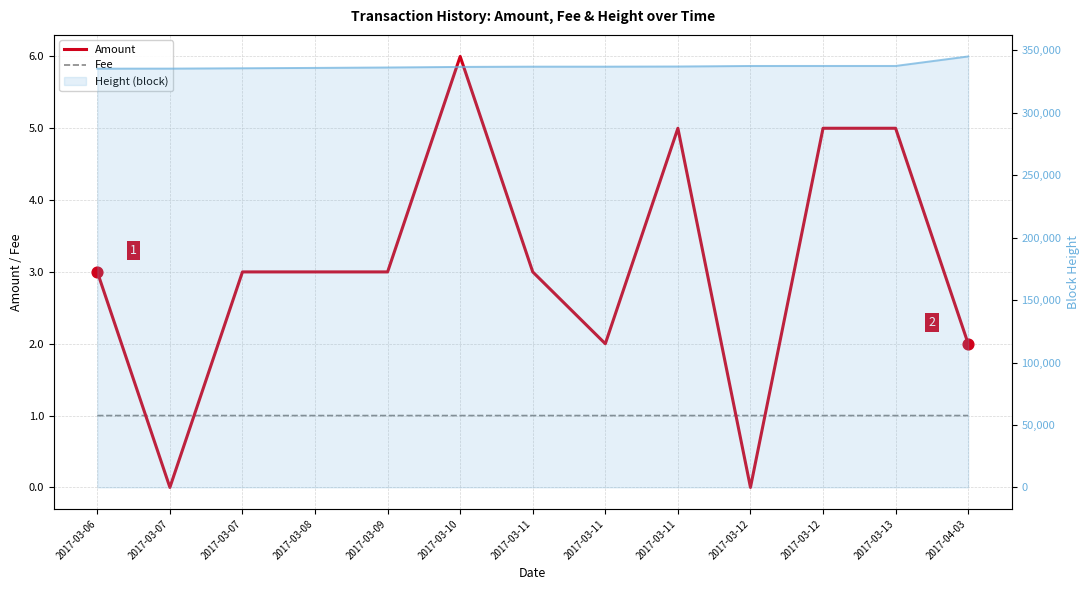

What is the total value across all series at 2017-03-08?

4.0